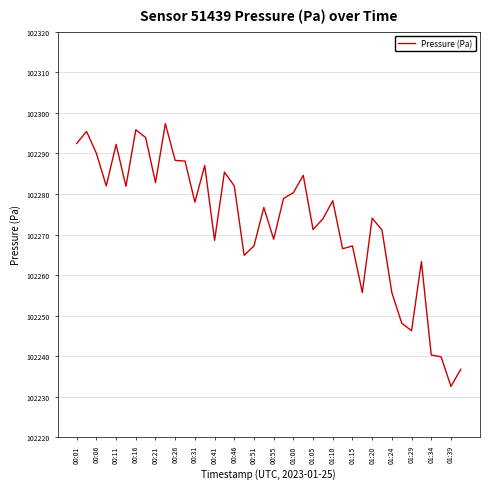

What is the difference between the maximum and second lowest values?

60.5